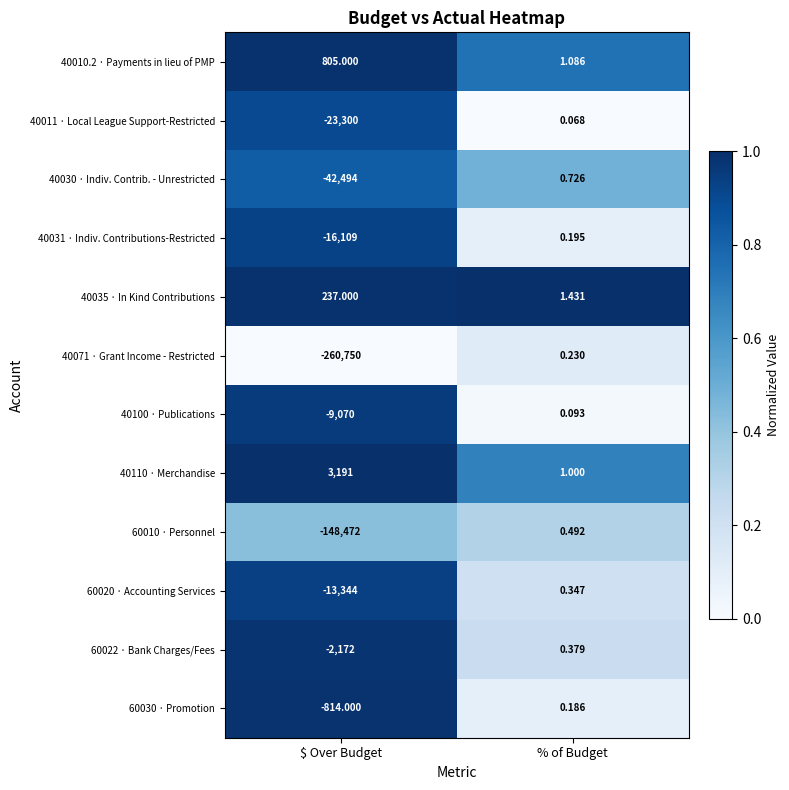

At how many categories does at least one series exceed 0?

2